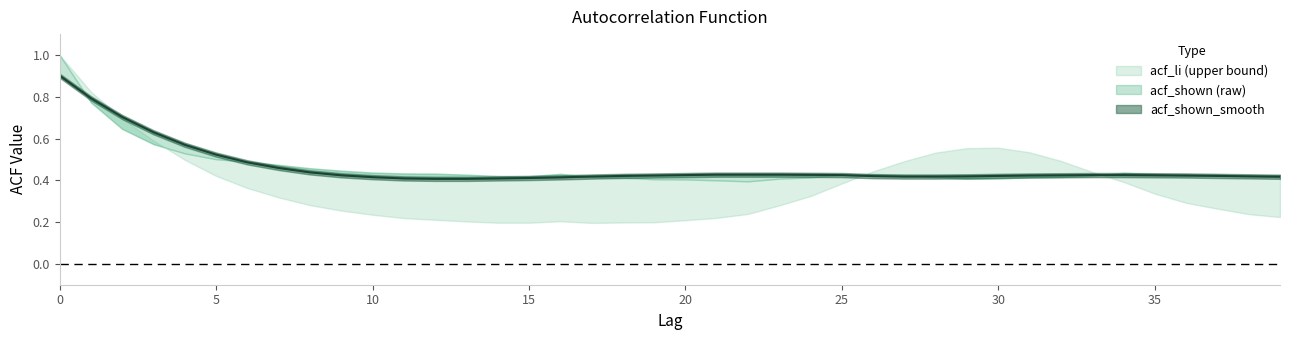

The acf_li series shows 0.2 at 19. True or false?

True